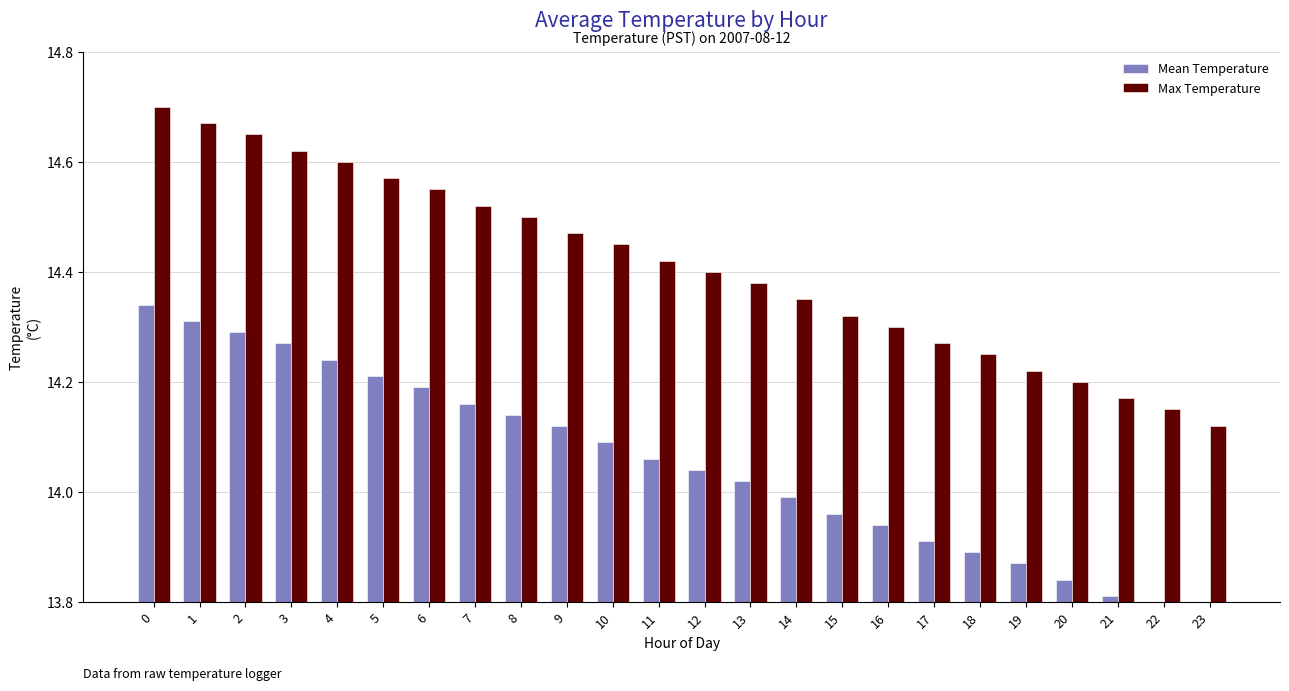

The Mean Temperature series shows 21.3 at 5. True or false?

False